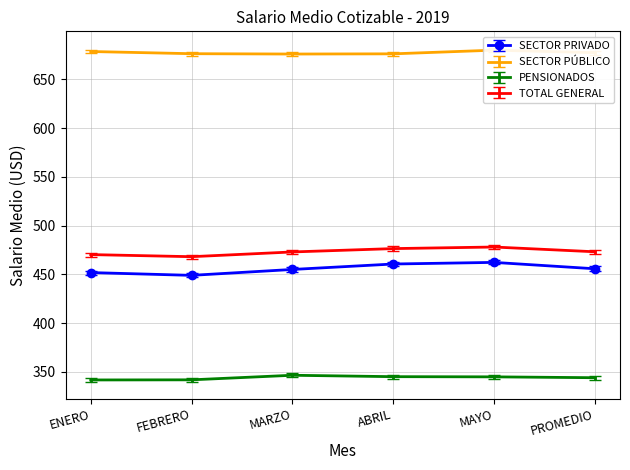

Where does the SECTOR PRIVADO series first go above 455?

MARZO